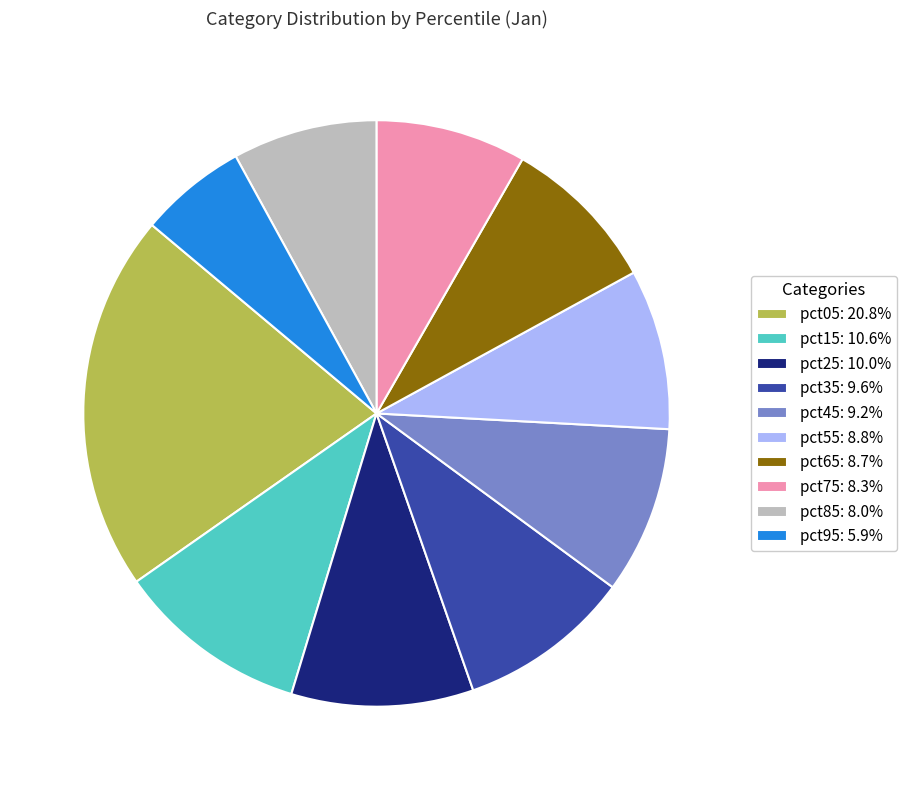

Which slice is the smallest?

pct95